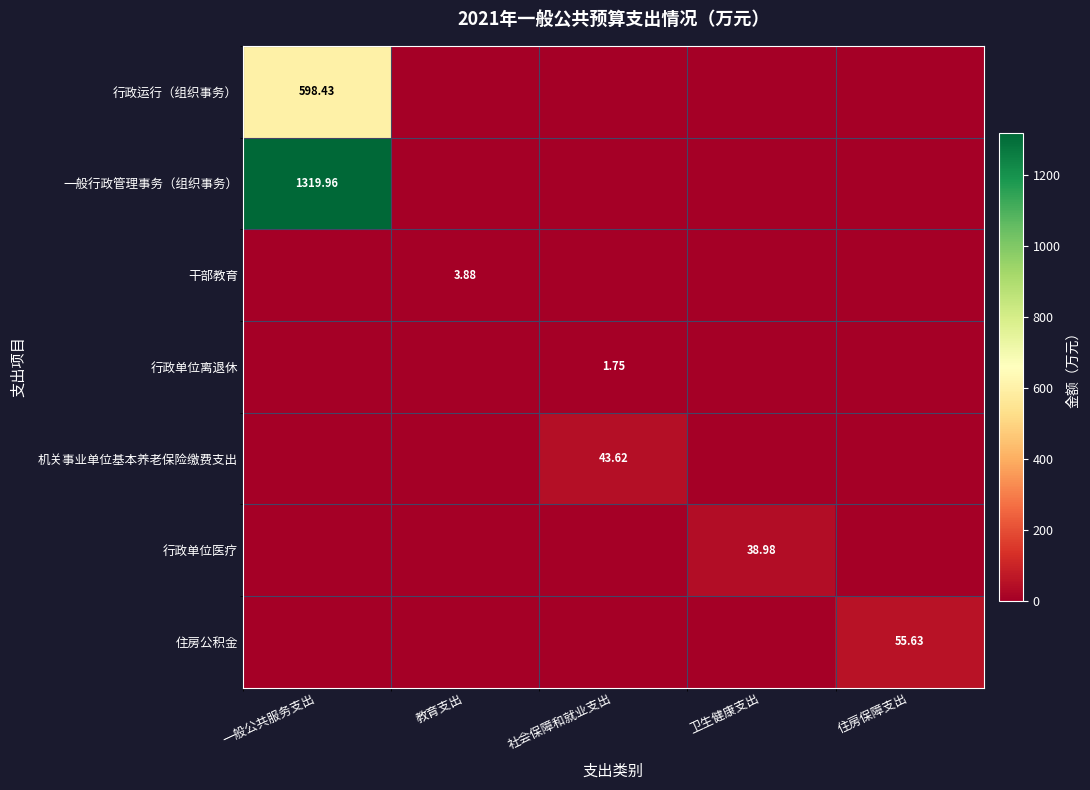

The value of 行政运行（组织事务） at 一般公共服务支出 is 598.4. True or false?

True